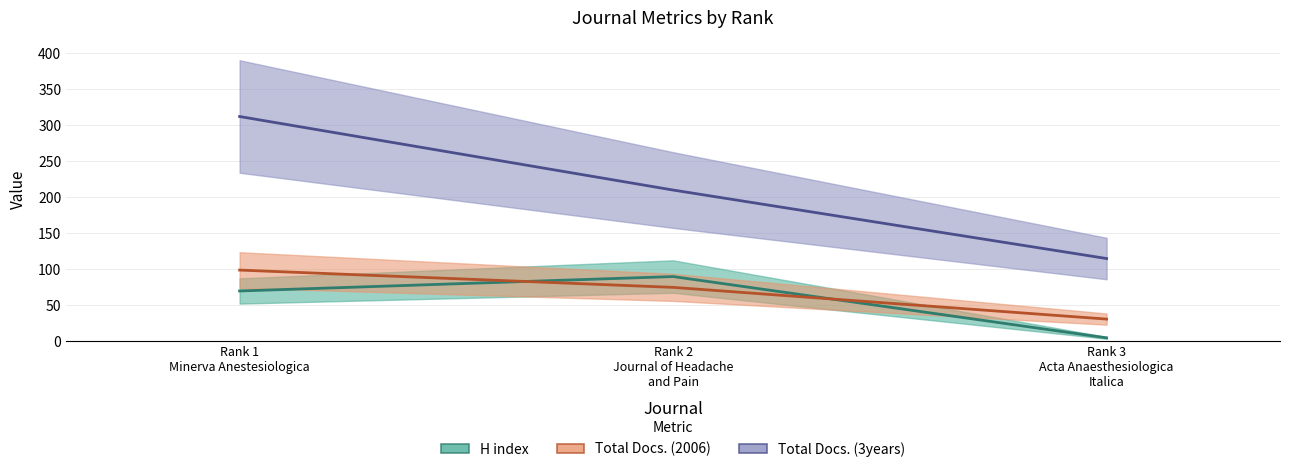

What is the minimum value for H index?

5